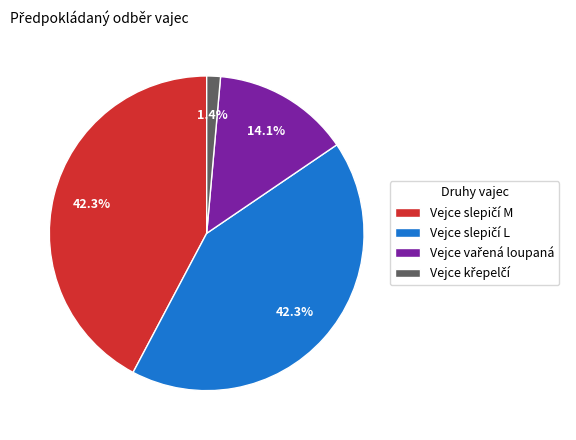

Is there any slice that represents more than half of the pie?

No